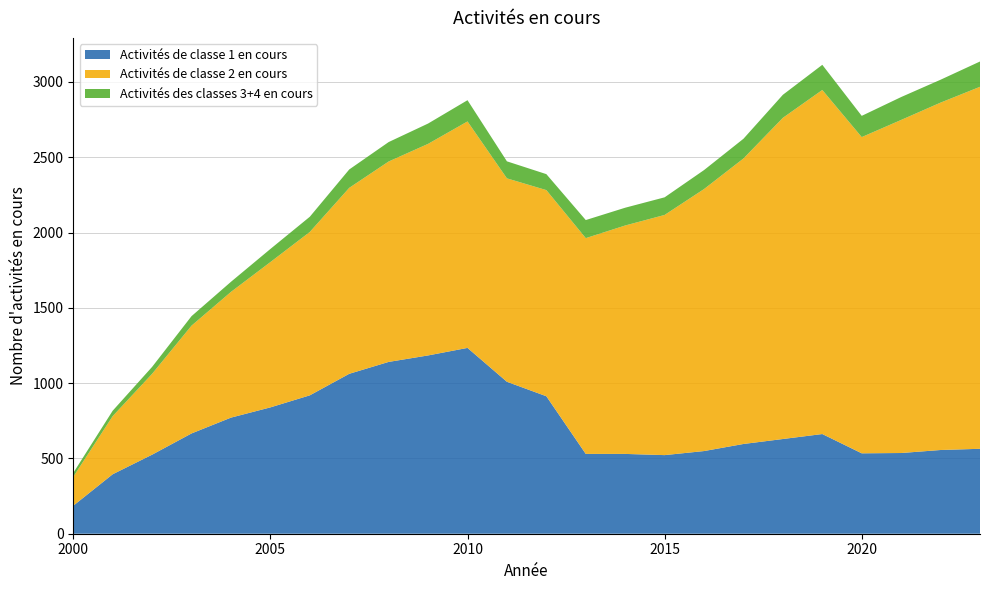

Reading right to left, transcribe all the data shown in this chart.

Activités de classe 1 en cours: 2023=564	2022=556	2021=536	2020=534	2019=662	2018=629	2017=596	2016=549	2015=522	2014=530	2013=530	2012=913	2011=1009	2010=1234	2009=1184	2008=1141	2007=1062	2006=919	2005=839	2004=771	2003=666	2002=525	2001=395	2000=186
Activités de classe 2 en cours: 2023=2404	2022=2307	2021=2212	2020=2100	2019=2285	2018=2133	2017=1896	2016=1740	2015=1595	2014=1517	2013=1433	2012=1369	2011=1351	2010=1504	2009=1405	2008=1331	2007=1235	2006=1085	2005=965	2004=835	2003=716	2002=537	2001=386	2000=192
Activités des classes 3+4 en cours: 2023=168	2022=152	2021=152	2020=141	2019=167	2018=153	2017=131	2016=126	2015=117	2014=118	2013=120	2012=106	2011=113	2010=141	2009=135	2008=129	2007=122	2006=101	2005=87	2004=67	2003=63	2002=46	2001=36	2000=26